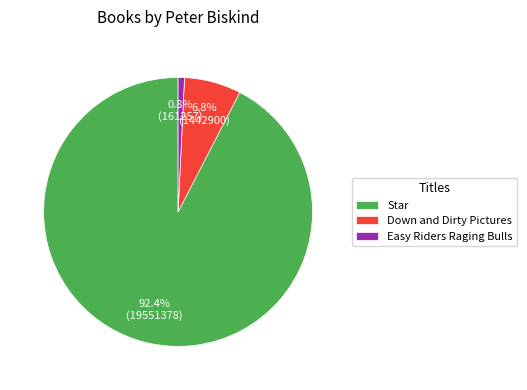

How many slices are in this pie chart?

3